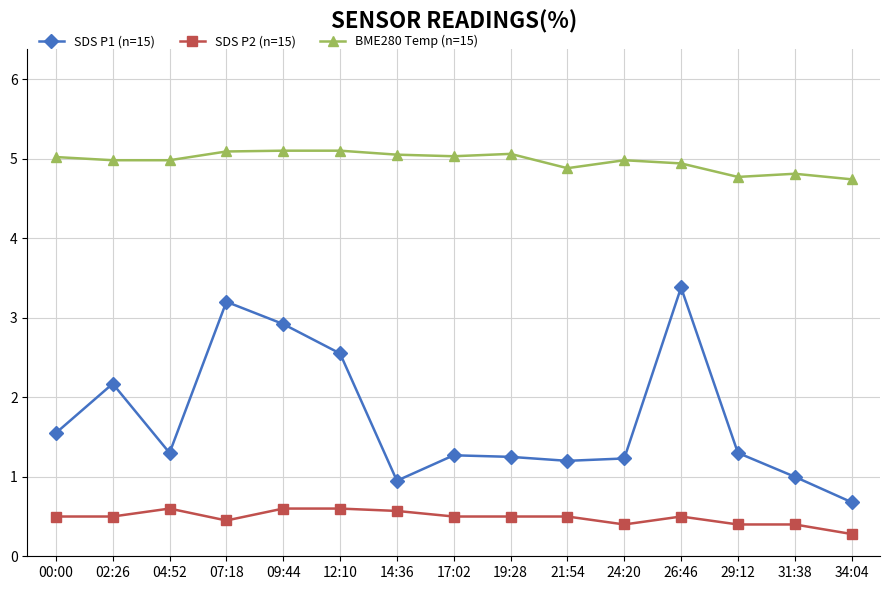

True or false: SDS P2 (n=15) and SDS P1 (n=15) cross at least once.

False